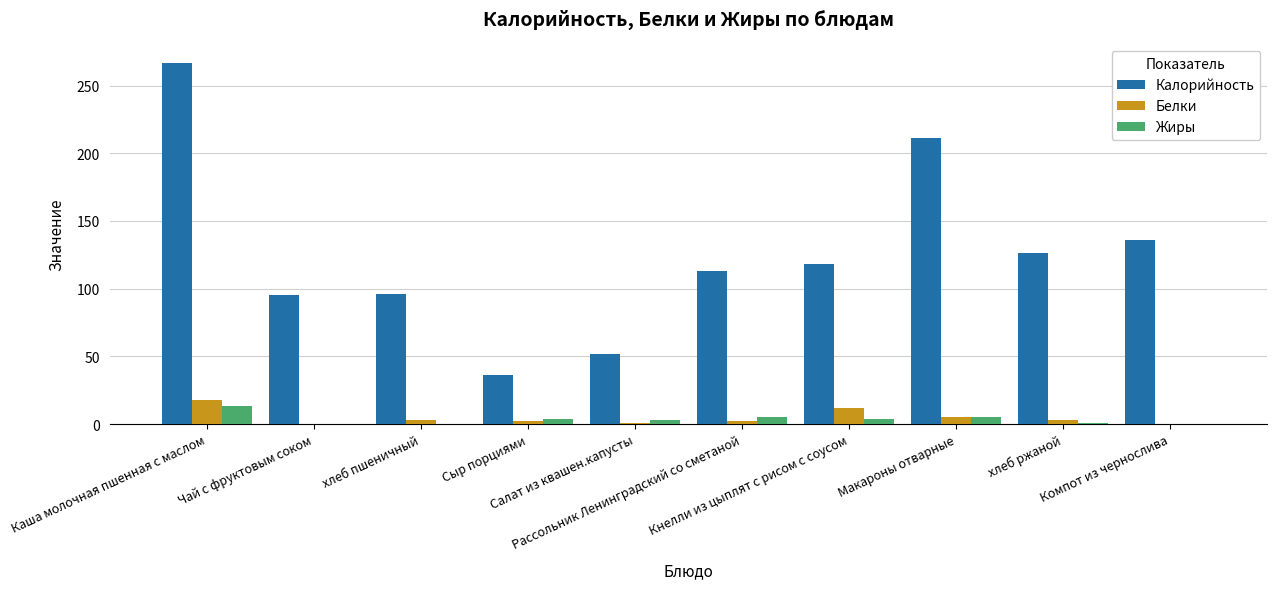

What is the average value of the Жиры series?

3.5